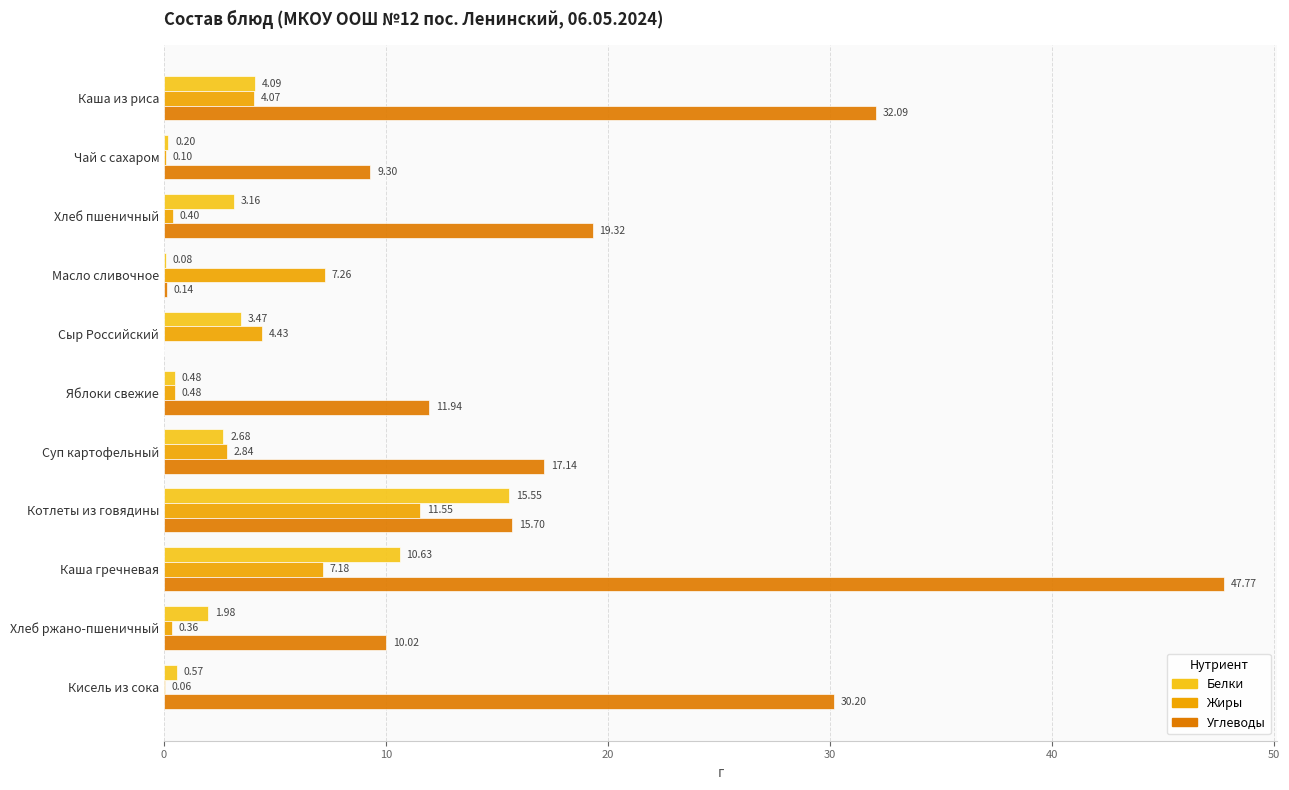

How many values in the Жиры series exceed 2?

6